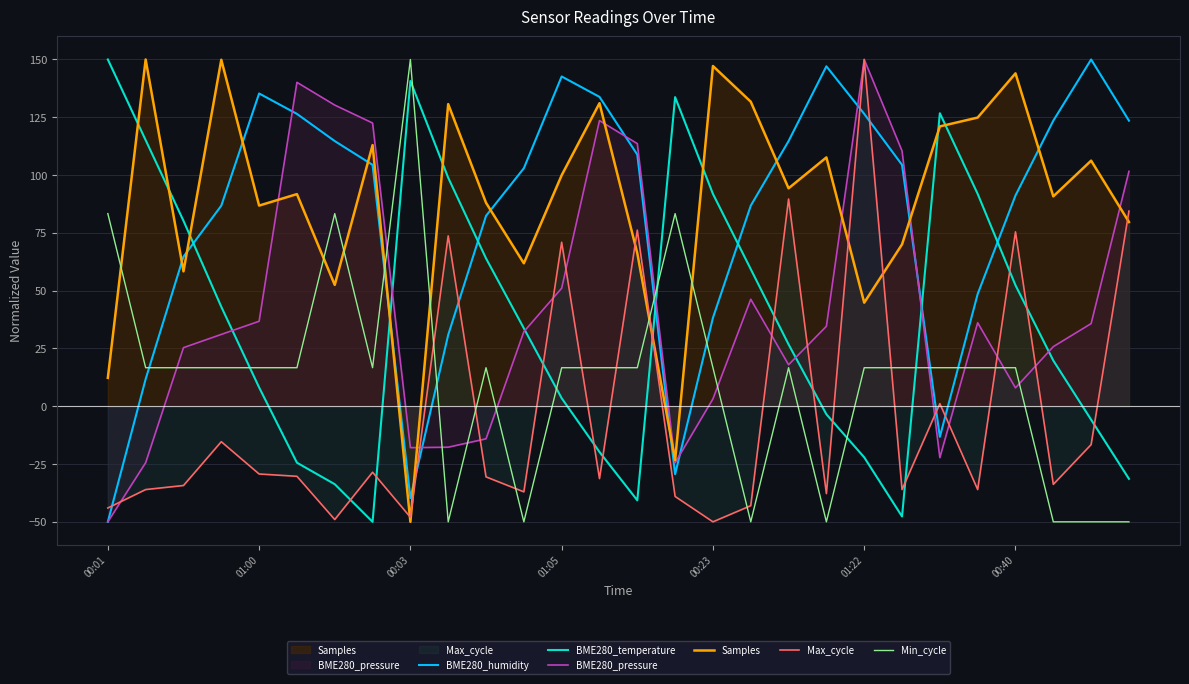

Rank the series by their maximum value, from highest to lowest.

BME280_humidity, BME280_temperature, BME280_pressure, Samples, Max_cycle, Min_cycle